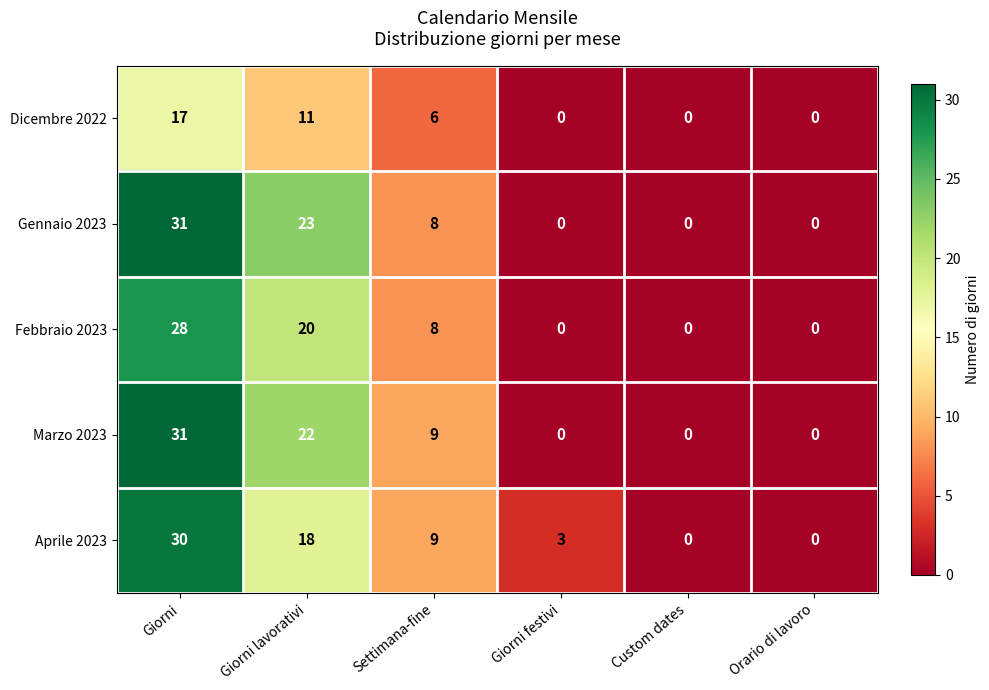

How many data points does each series have?

6